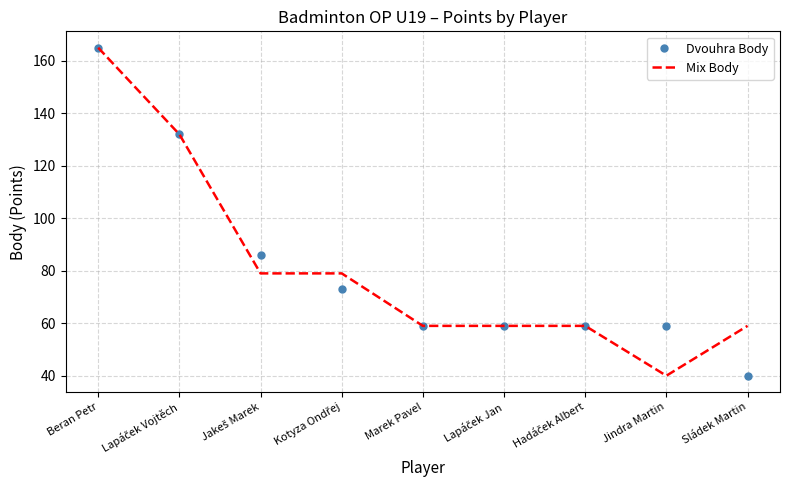

After their last crossing, which series has the higher values: Dvouhra Body or Mix Body?

Mix Body